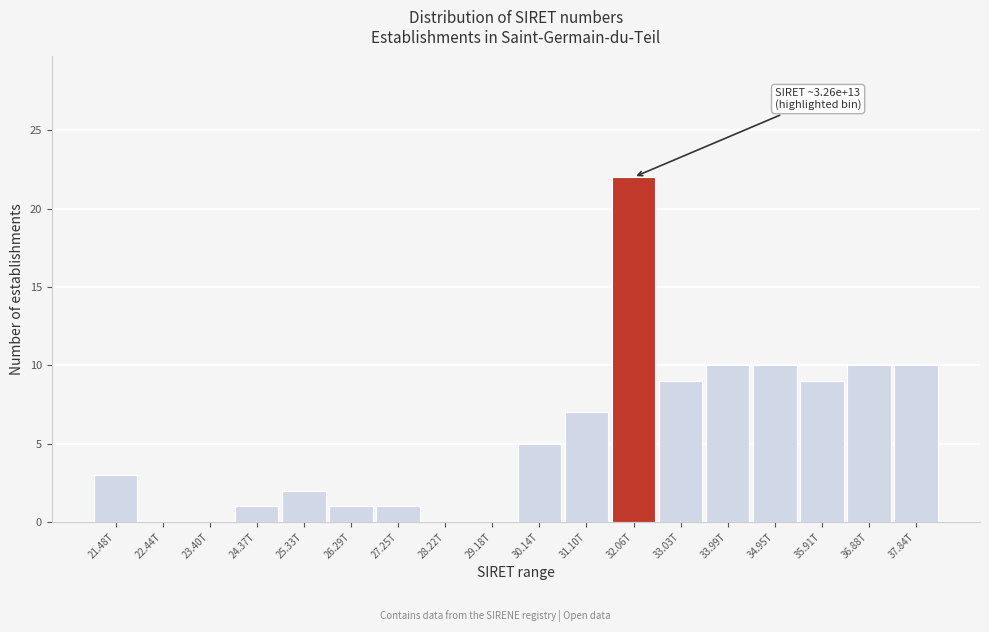

Reading left to right, what are all the values shown in this chart?

21.48T=3	22.44T=0	23.40T=0	24.37T=1	25.33T=2	26.29T=1	27.25T=1	28.22T=0	29.18T=0	30.14T=5	31.10T=7	32.06T=22	33.03T=9	33.99T=10	34.95T=10	35.91T=9	36.88T=10	37.84T=10